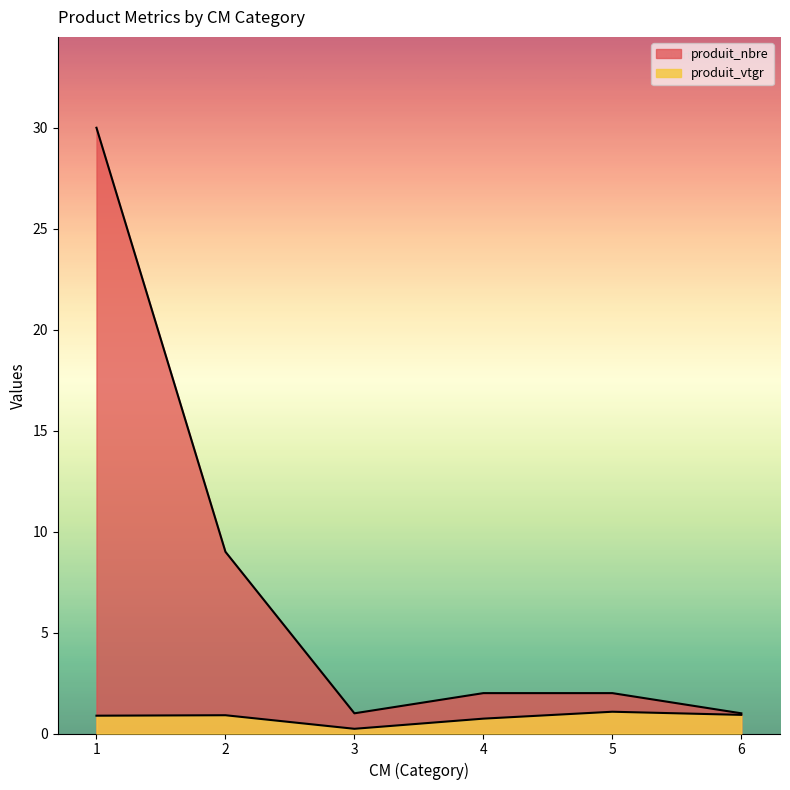

True or false: produit_vtgr has more than 1 points higher than both neighbors.

True